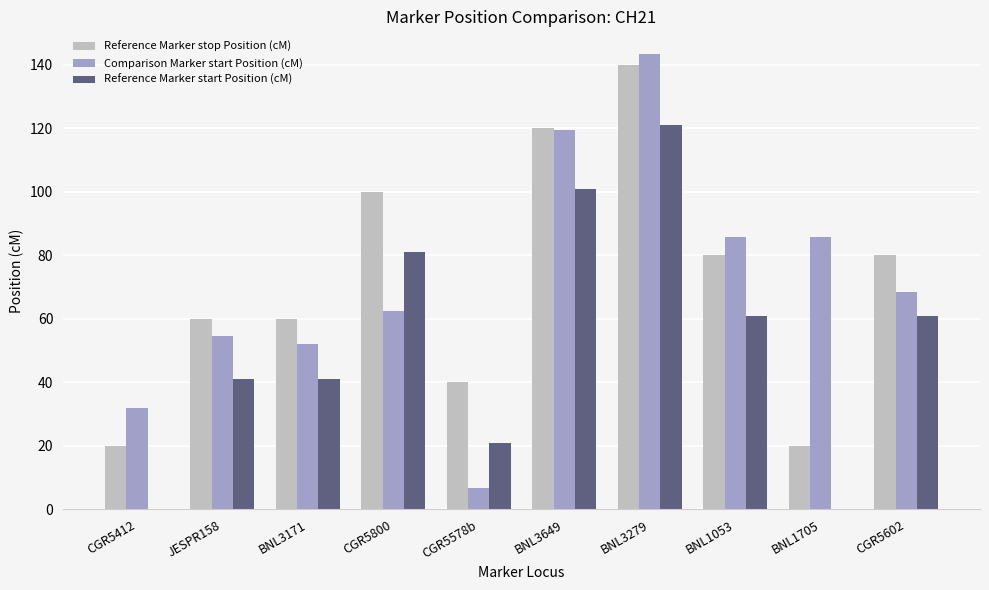

What are all the series names shown in the legend?

Reference Marker stop Position (cM), Comparison Marker start Position (cM), Reference Marker start Position (cM)